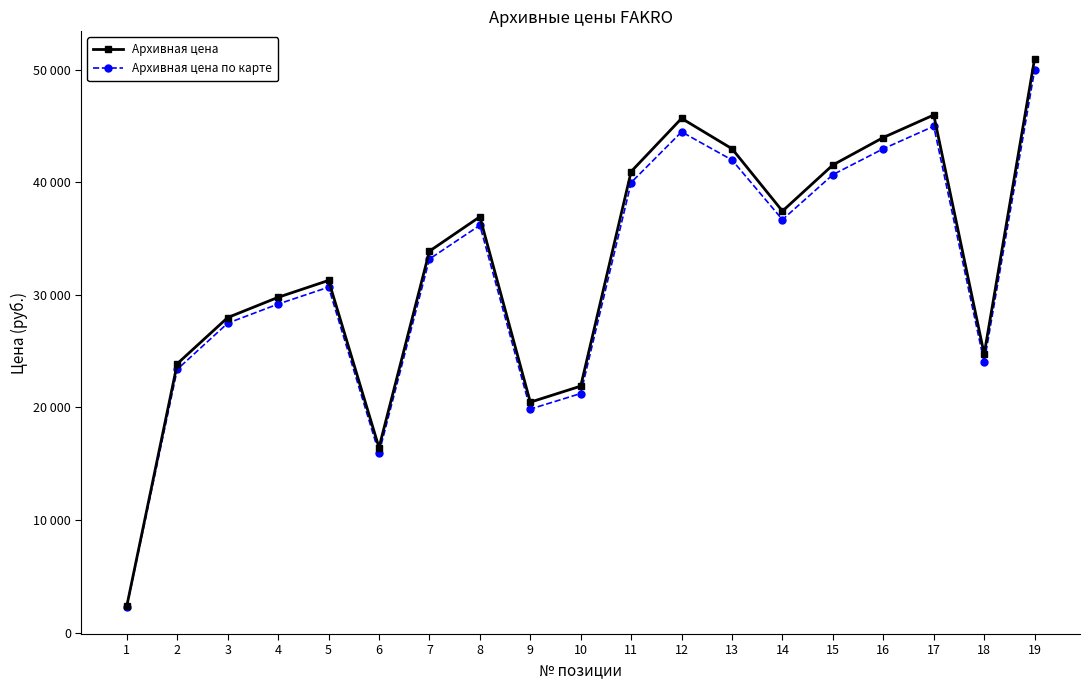

At 4, list the series in order from largest to smallest.

Архивная цена, Архивная цена по карте